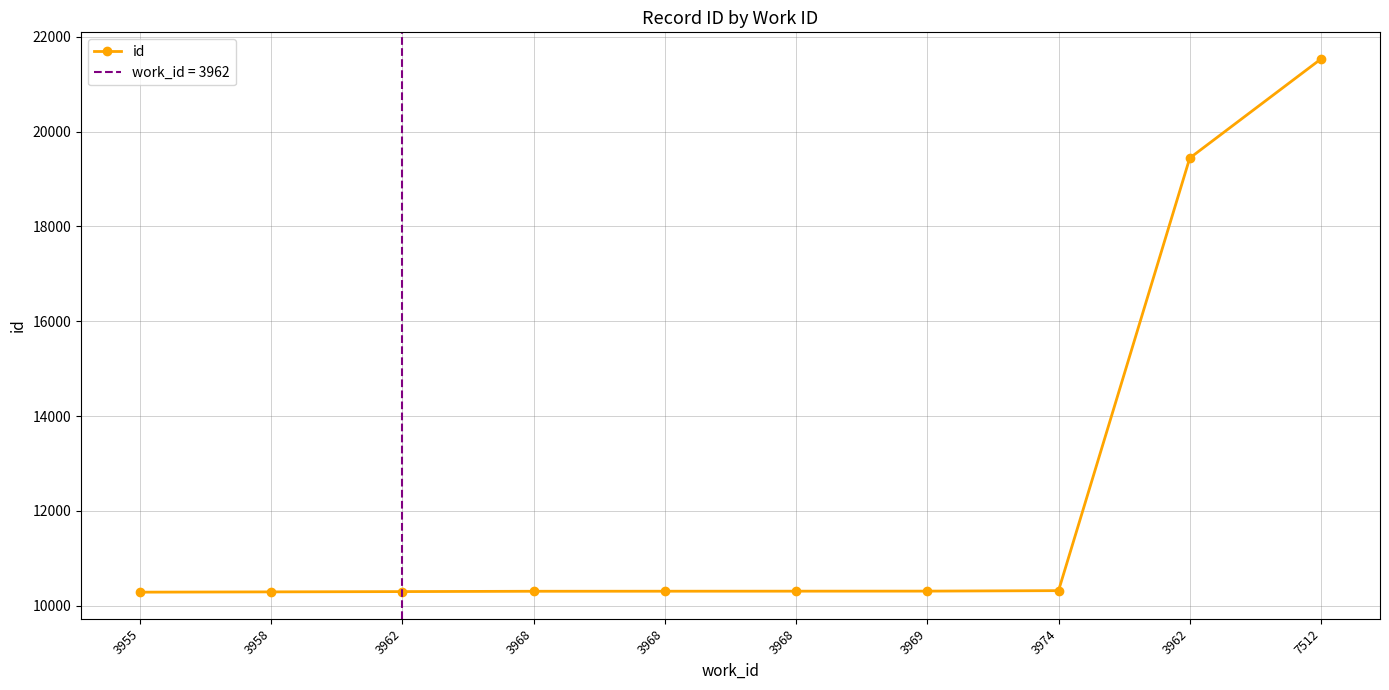

Approximately how many times larger is the value at 3962 compared to 3958?

1.0